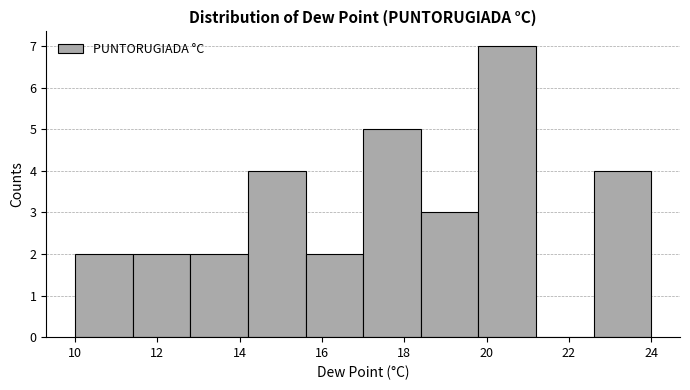

Reading left to right, transcribe this chart: for each bar, give the range it covers on the x-axis and its height. The values are not printed on the chart, so give them approximately, as read against the axis.

10.0 to 11.4: 2
11.4 to 12.8: 2
12.8 to 14.2: 2
14.2 to 15.6: 4
15.6 to 17.0: 2
17.0 to 18.4: 5
18.4 to 19.8: 3
19.8 to 21.2: 7
21.2 to 22.6: 0
22.6 to 24.0: 4